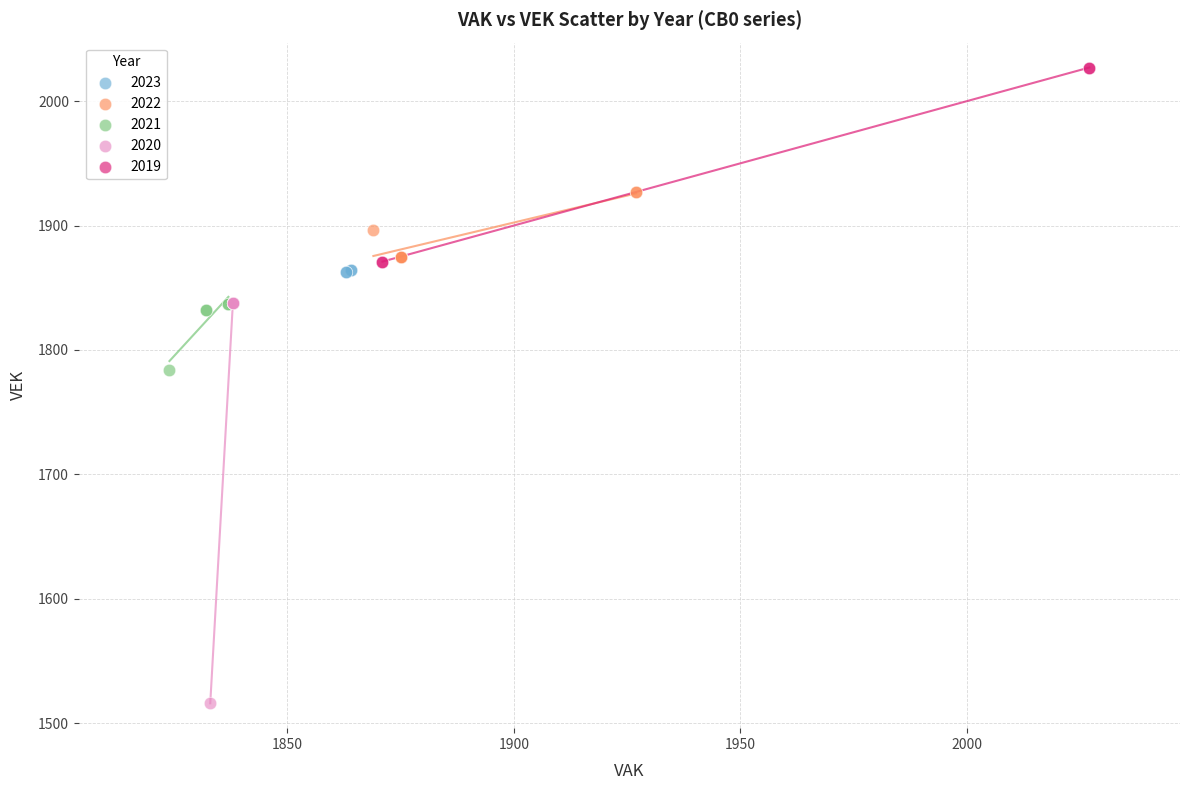

Which series has the largest Y range (max minus min)?

2020